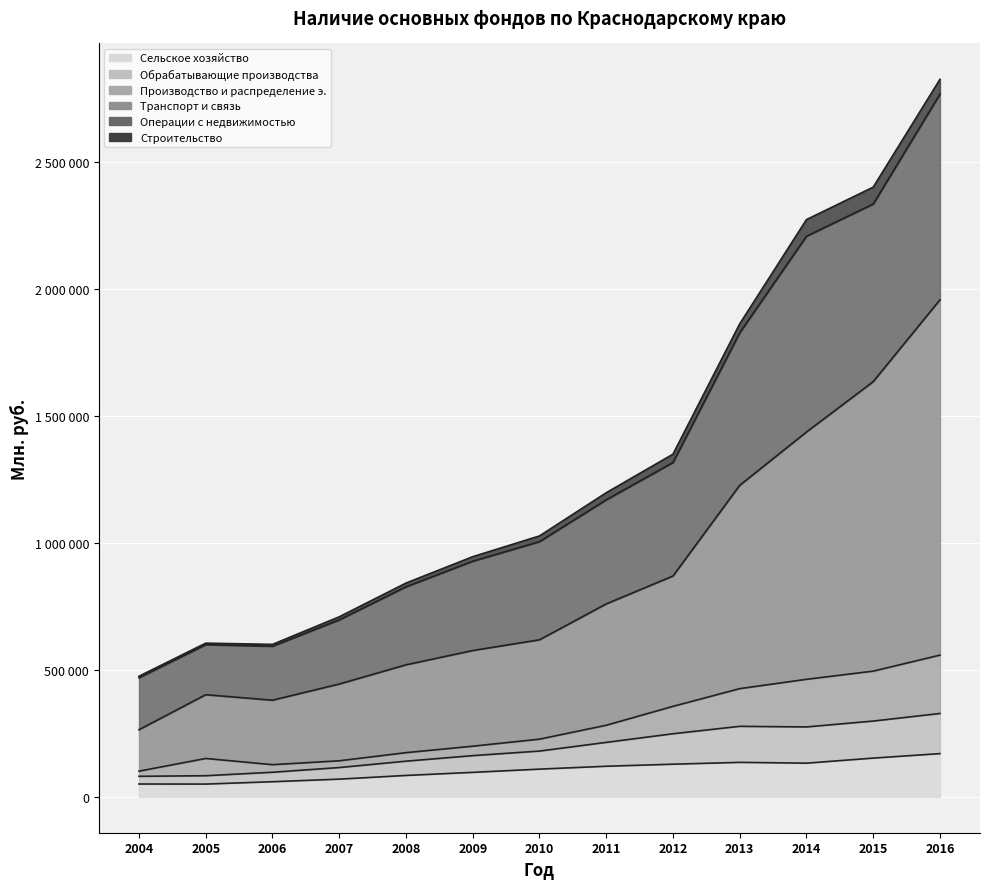

What are all the series names shown in the legend?

Сельское хозяйство, Обрабатывающие производства, Производство и распределение э., Транспорт и связь, Операции с недвижимостью, Строительство